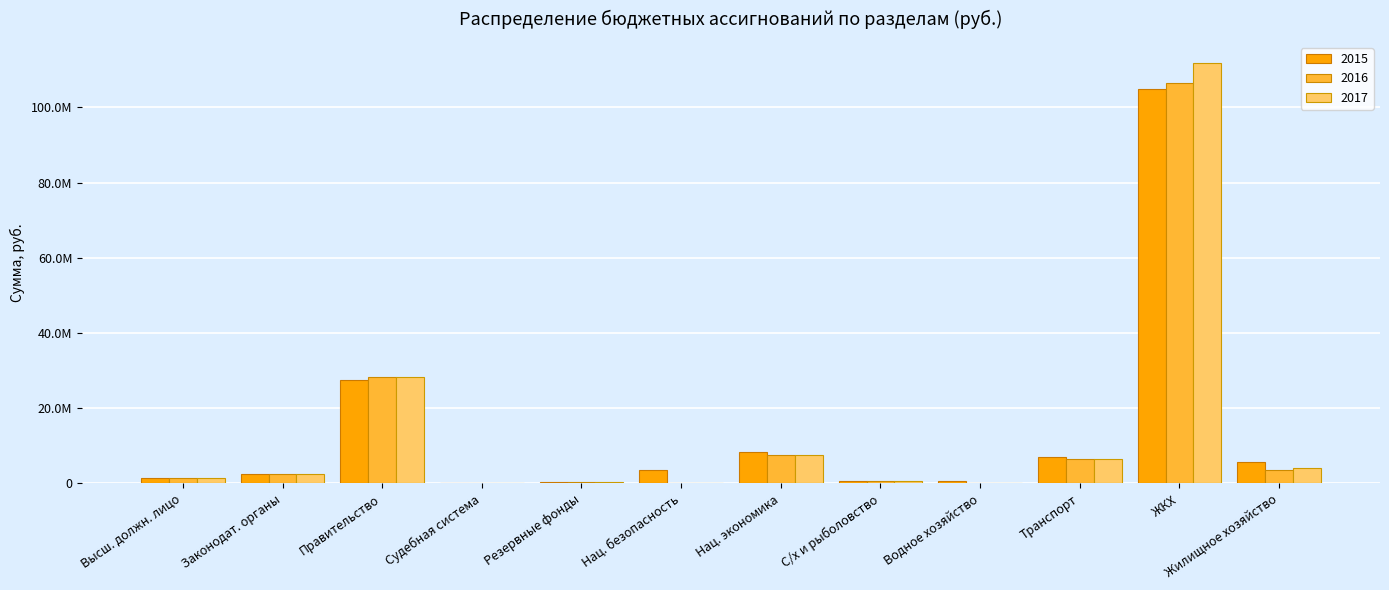

What position from the left is Водное хозяйство?

9